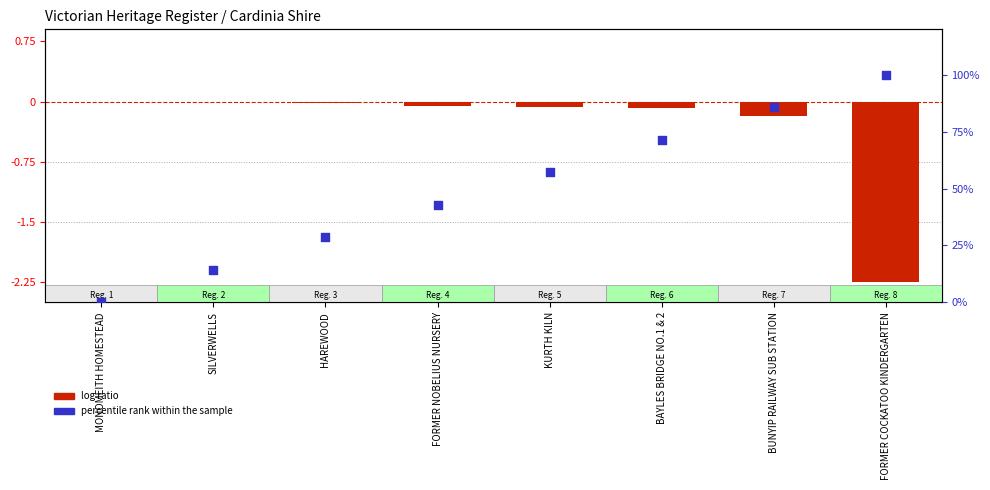

Which series contains the highest Y value?

percentile rank within the sample